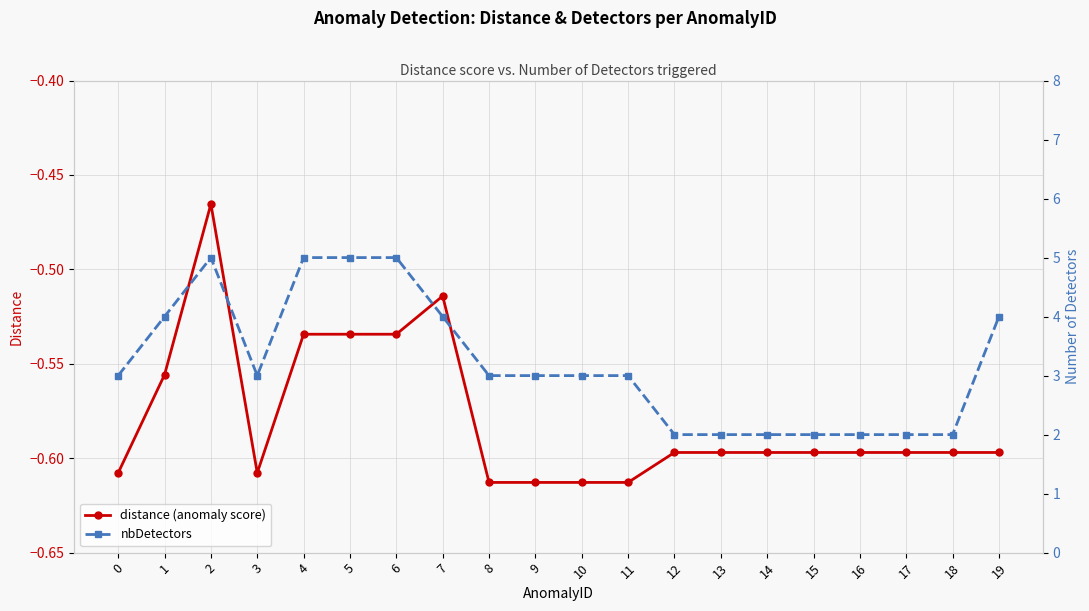

True or false: nbDetectors and distance (anomaly score) cross at least once.

False